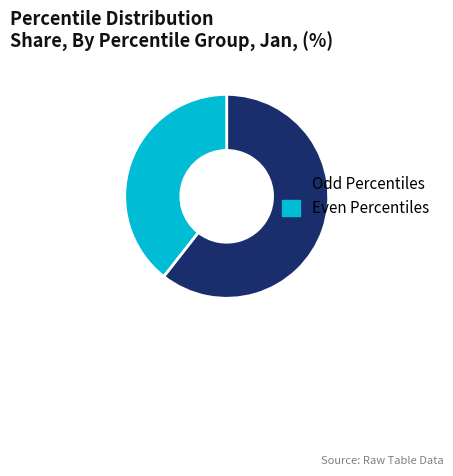

Does Even Percentiles represent more than half of the total?

No